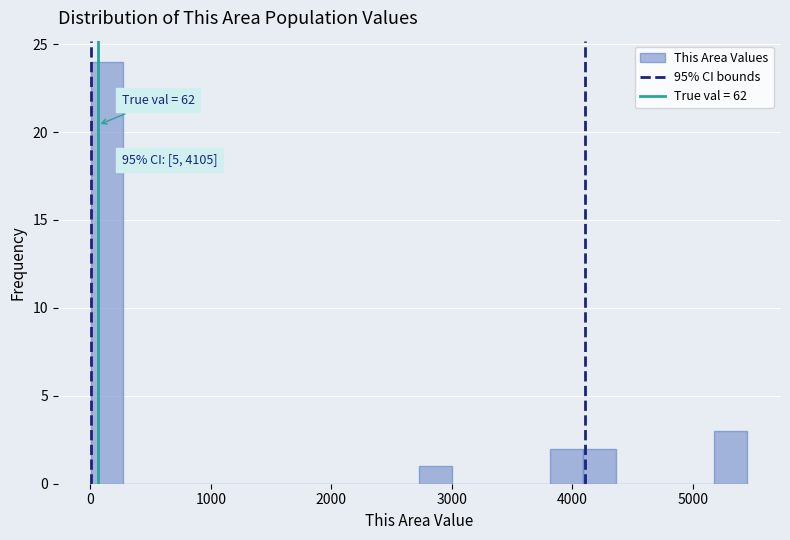

Read against the x-axis, roughly where is the centre of the tallest bar?

100